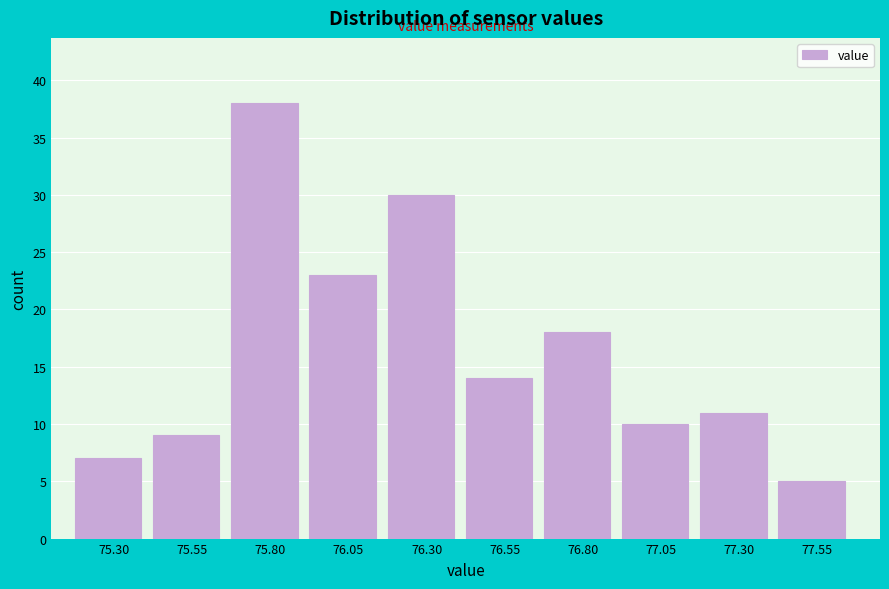

Reading right to left, extract all data points from this chart.

77.55=5	77.30=11	77.05=10	76.80=18	76.55=14	76.30=30	76.05=23	75.80=38	75.55=9	75.30=7